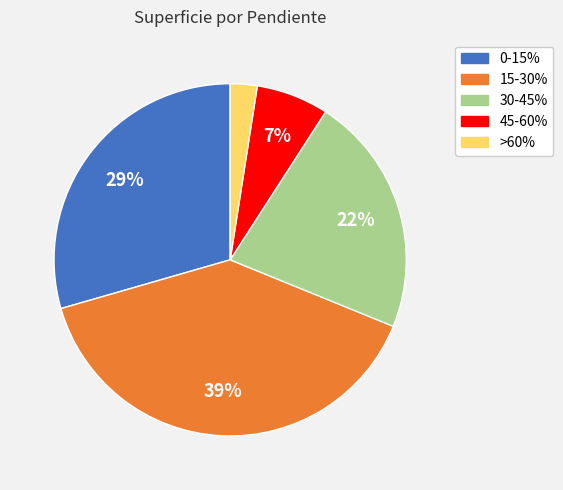

How many segments does this pie chart have?

5